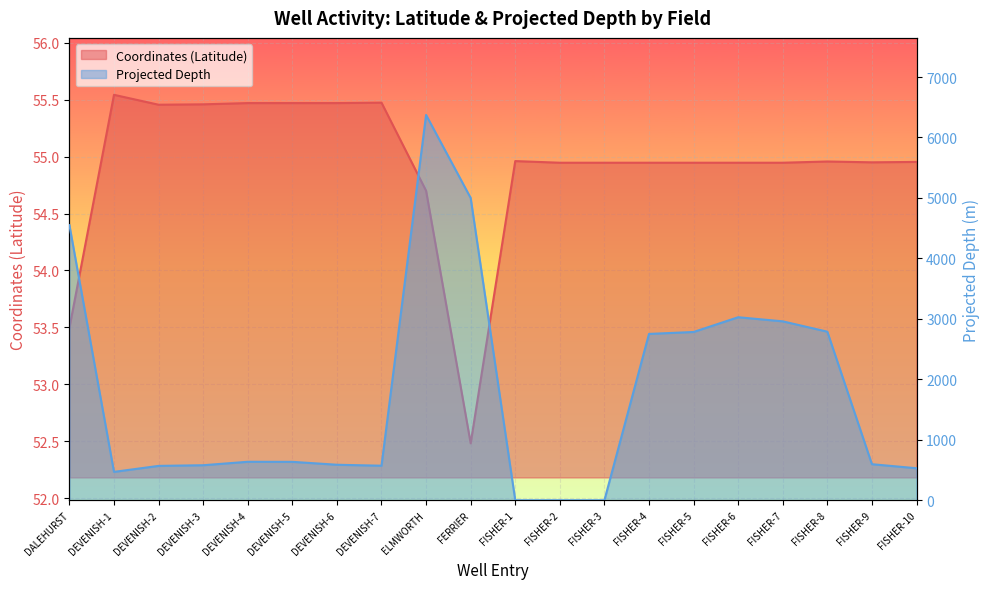

At how many categories does at least one series exceed 5603?

1